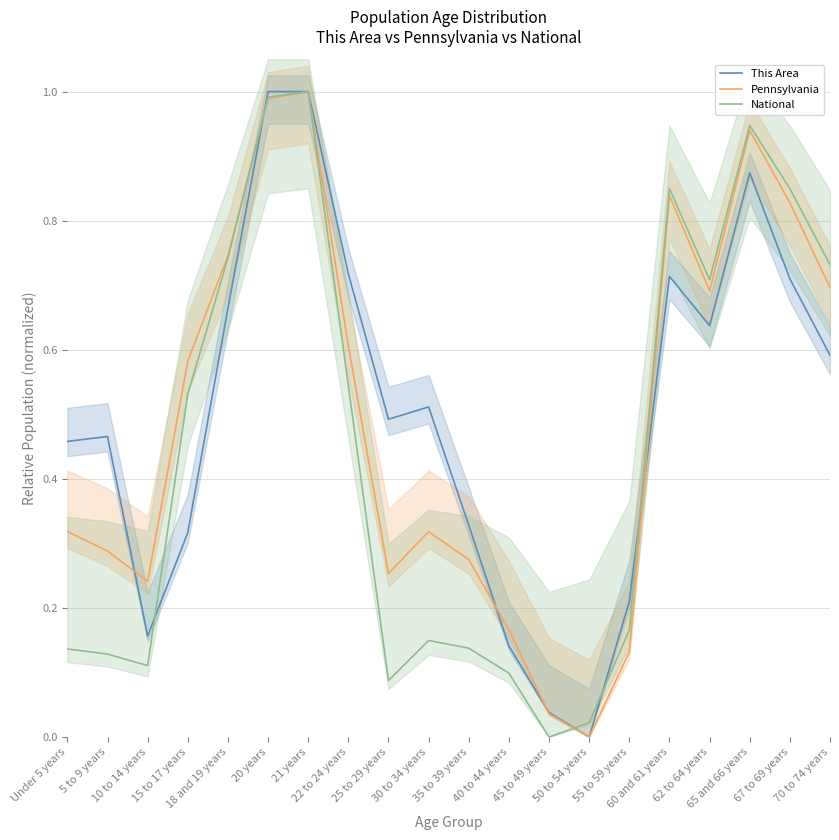

What is the difference between the highest and lowest values at Under 5 years?

0.3